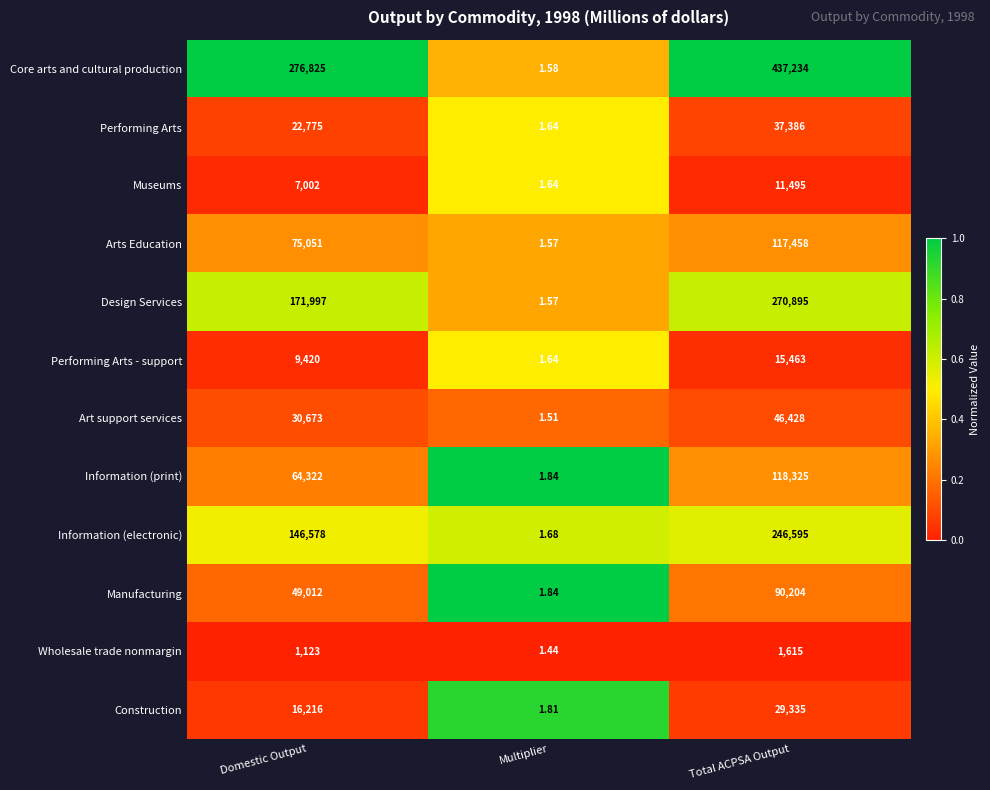

List the series in order of their peak value, highest first.

Core arts and cultural production, Design Services, Information (electronic), Information (print), Arts Education, Manufacturing, Art support services, Performing Arts, Construction, Performing Arts - support, Museums, Wholesale trade nonmargin